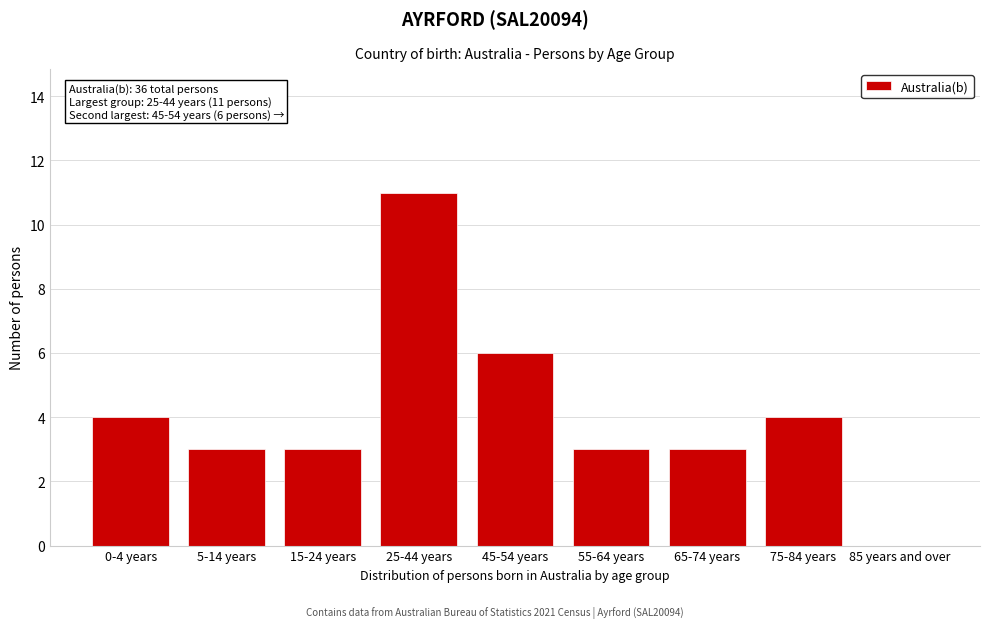

Reading left to right, transcribe all the data shown in this chart.

0-4 years=4	5-14 years=3	15-24 years=3	25-44 years=11	45-54 years=6	55-64 years=3	65-74 years=3	75-84 years=4	85 years and over=0